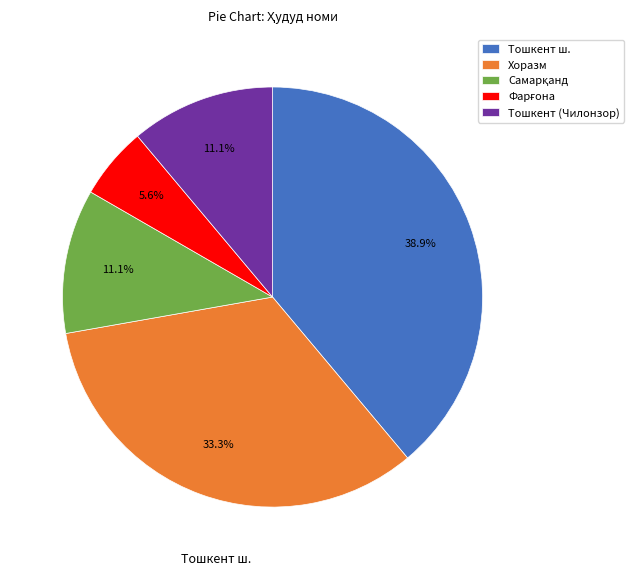

Which category has the biggest portion of the pie?

Тошкент ш.